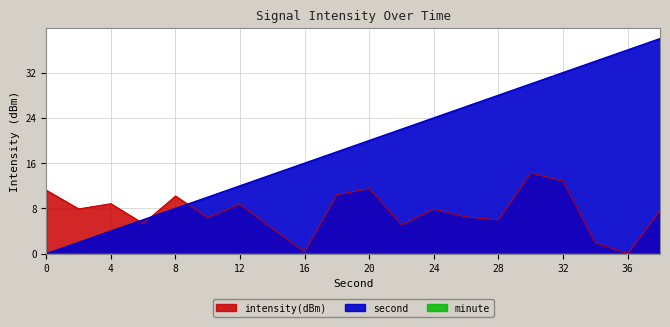

What is the difference between the second highest and minimum values in the second series?

36.0